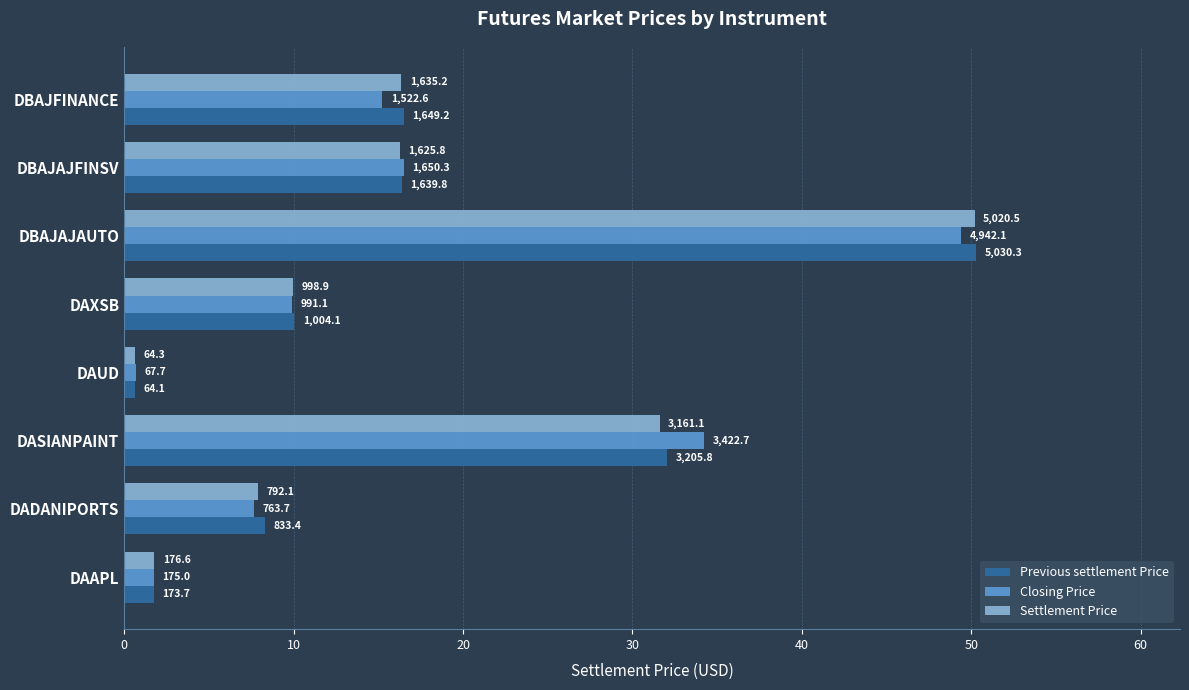

Reading left to right, extract all data points from this chart.

Previous settlement Price: 1.7	8.3	32.1	0.6	10.0	50.3	16.4	16.5
Closing Price: 1.8	7.6	34.2	0.7	9.9	49.4	16.5	15.2
Settlement Price: 1.8	7.9	31.6	0.6	10.0	50.2	16.3	16.4